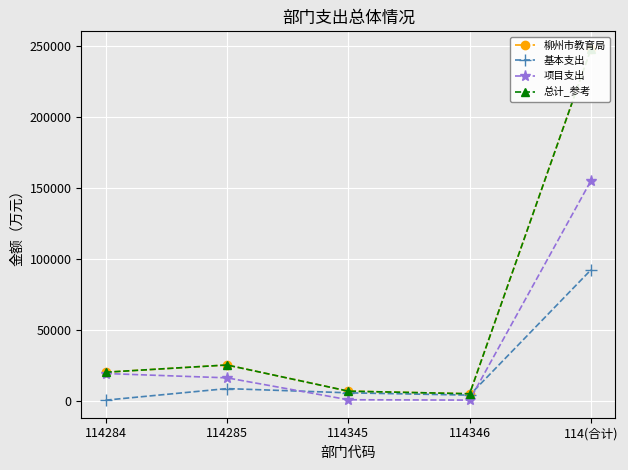

At which label is 总计_参考 closest to 126712?

114285